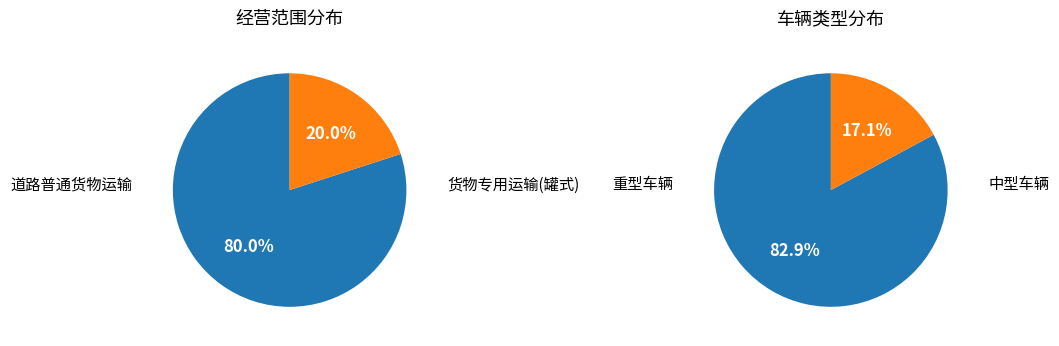

How many segments does this pie chart have?

2